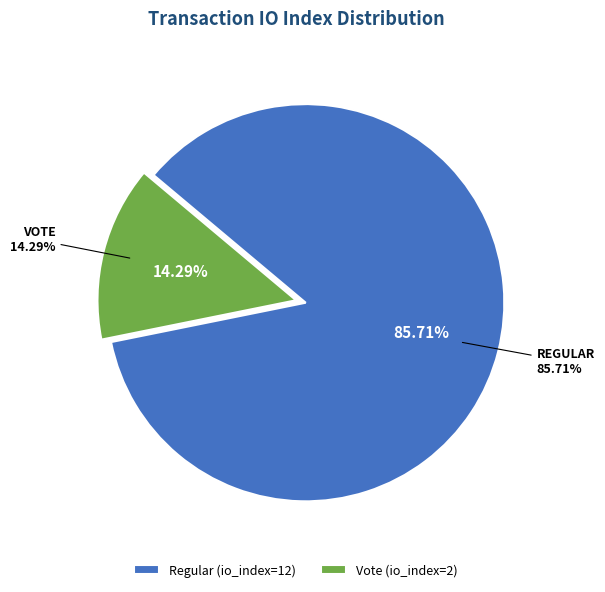

To the nearest percent, what portion does Vote represent?

14%